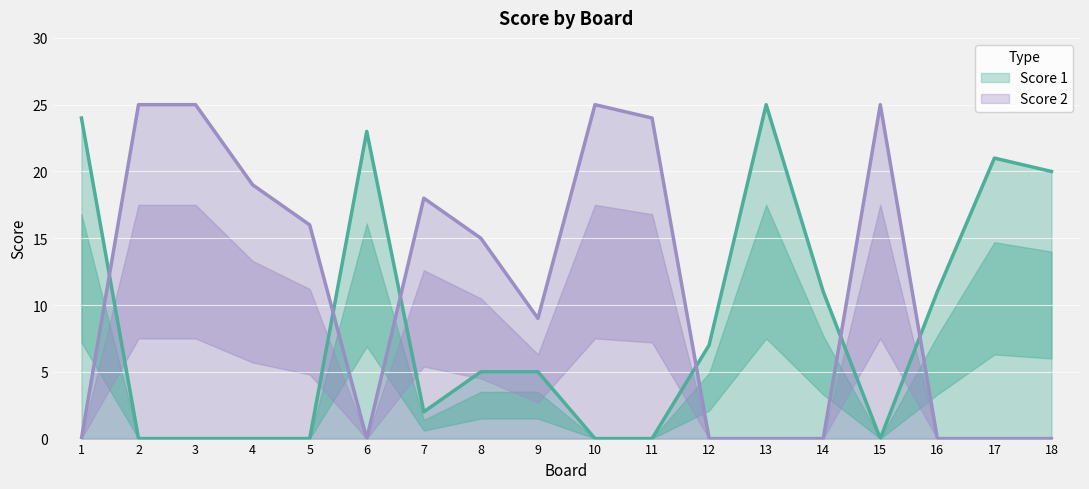

Where is Score 2 nearest to the value 12?

8